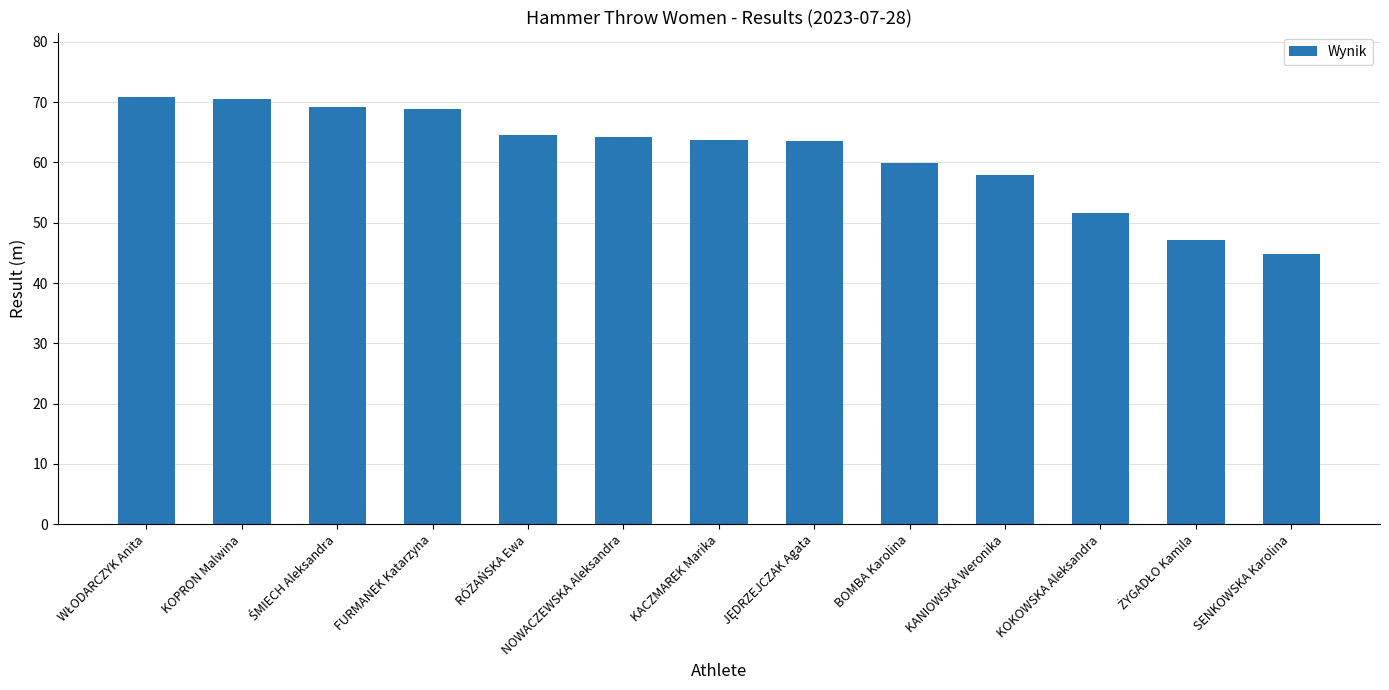

Where is the data nearest to the value 57?

KANIOWSKA Weronika